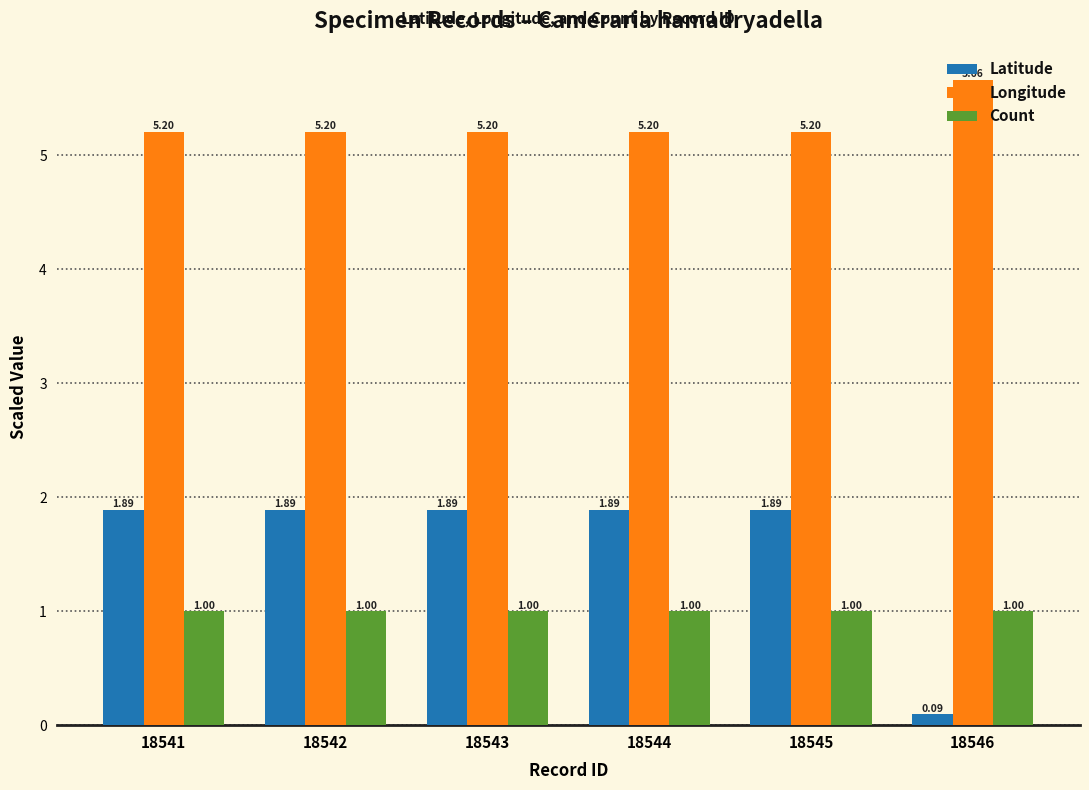

Between 18542 and 18546, which series saw the biggest shift?

Latitude